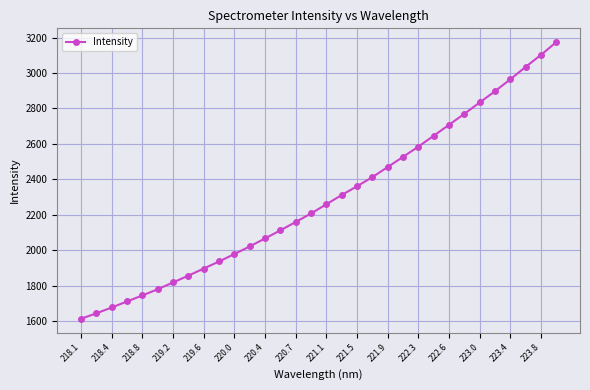

What is the difference between the second highest and second lowest values?

1456.5